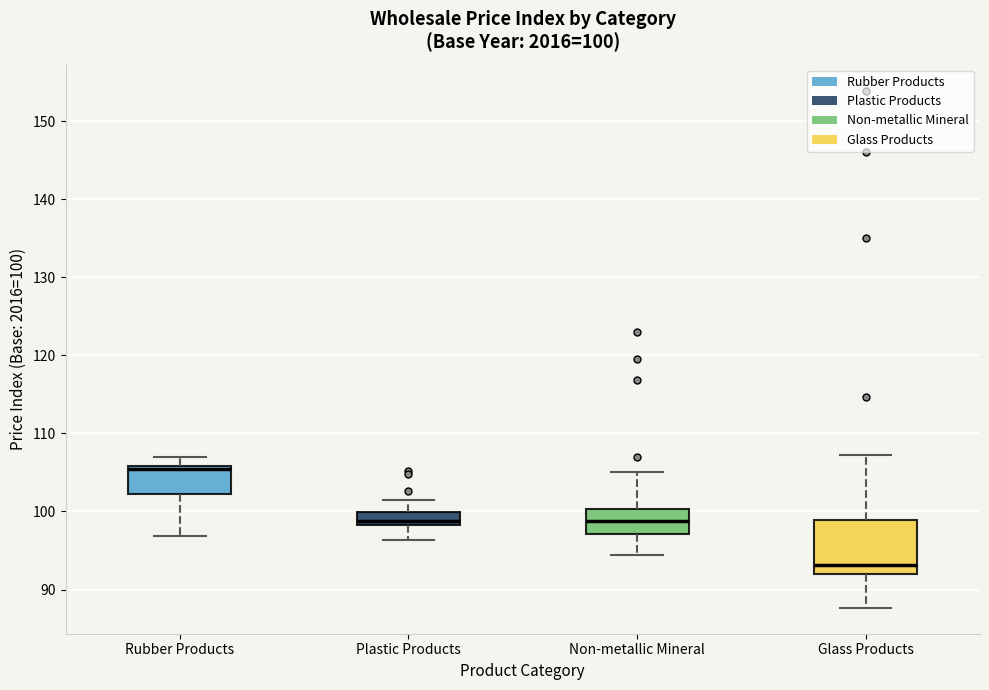

Which box's median line is the lowest?

Glass Products